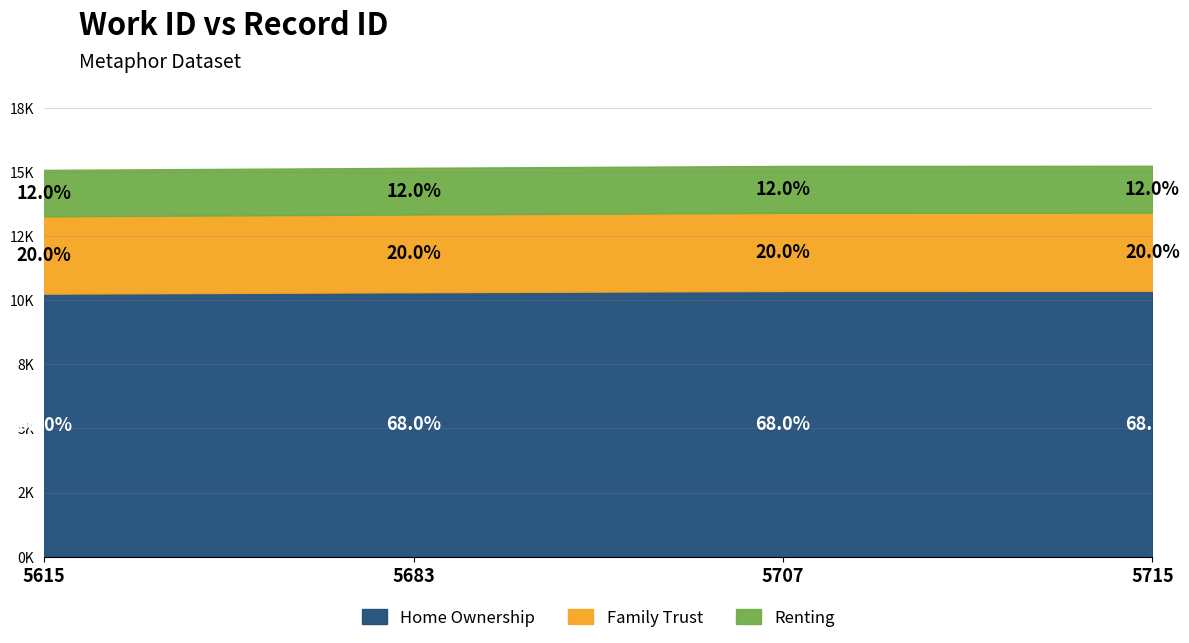

What is the maximum value shown in the chart?

15244